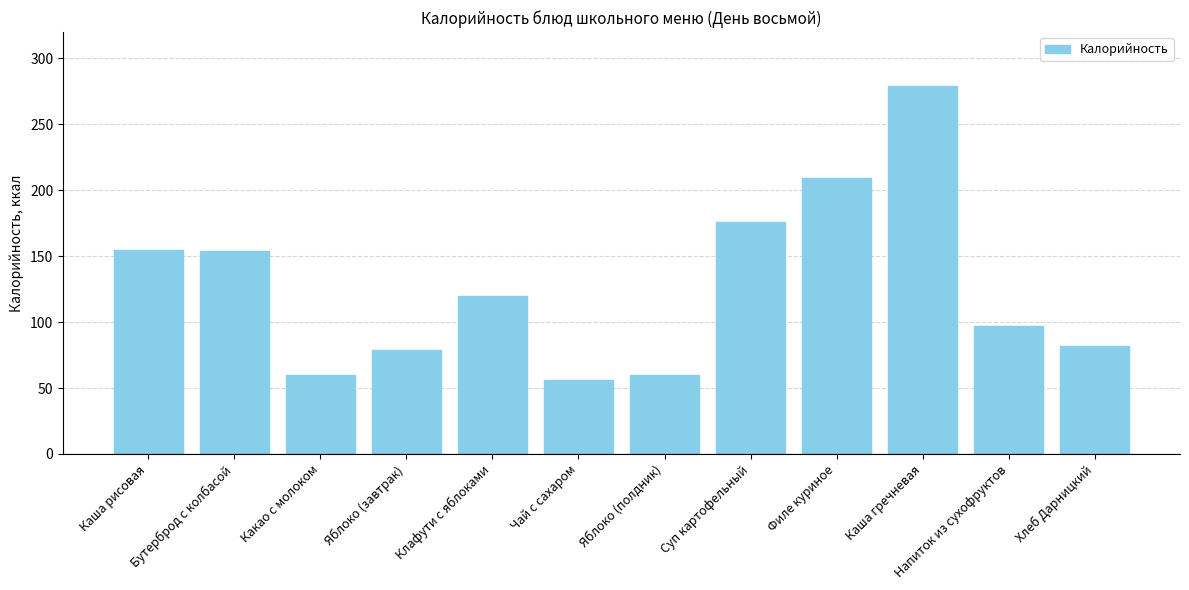

The value at Напиток из сухофруктов is 155. True or false?

False